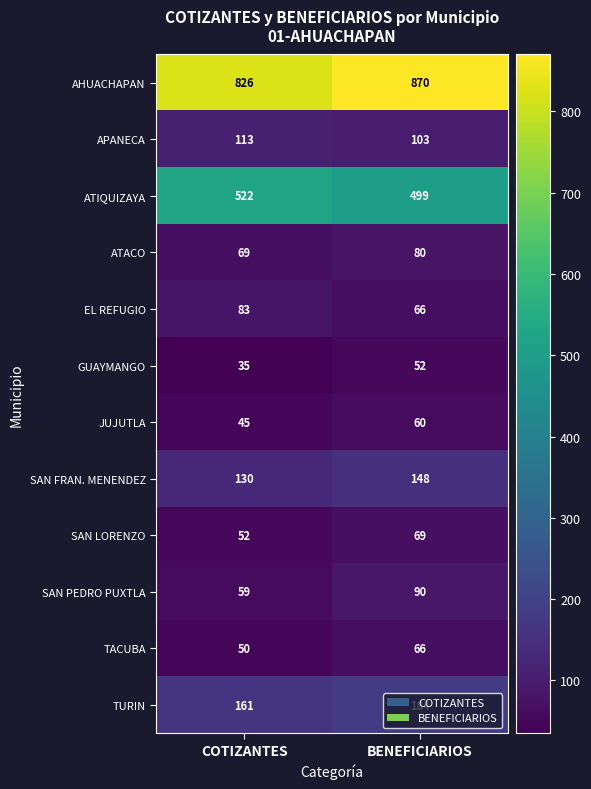

What is the difference between the highest and lowest values at COTIZANTES?

791